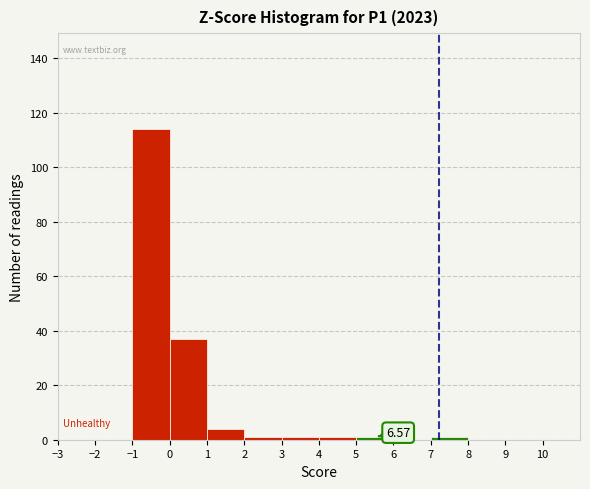

Which range on the x-axis has the tallest bar?

-1 to 0